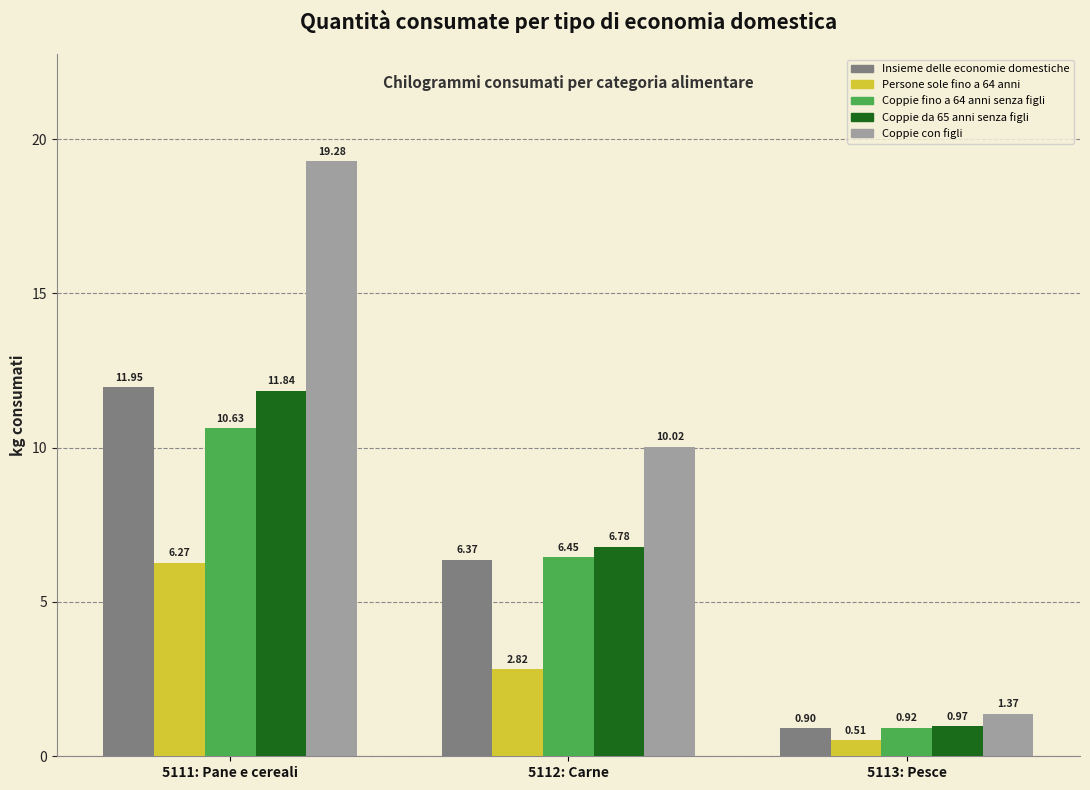

How many values in the Coppie fino a 64 anni senza figli series exceed 6?

2